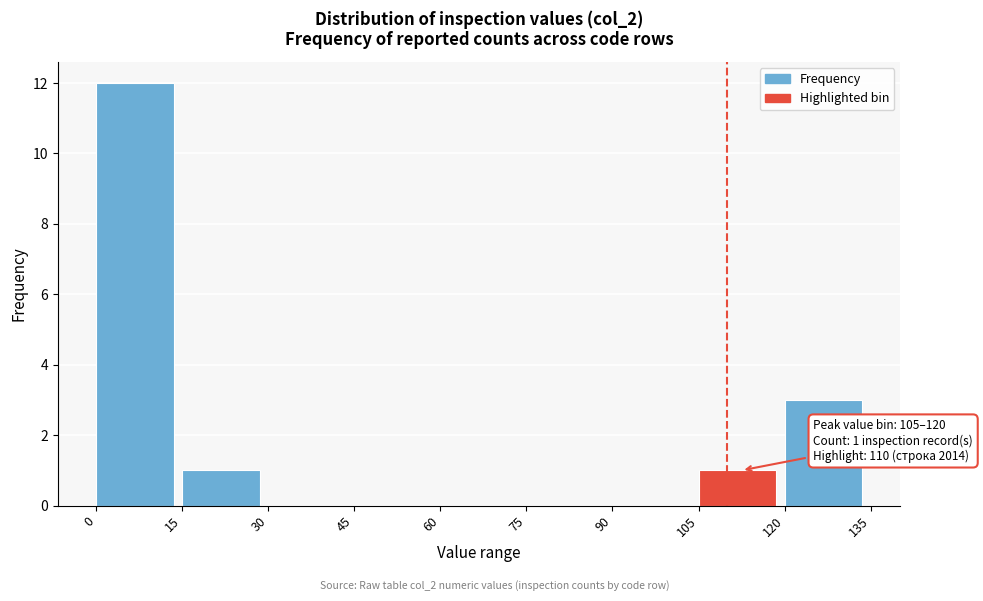

Over which range of the x-axis is the bar tallest?

0 to 15